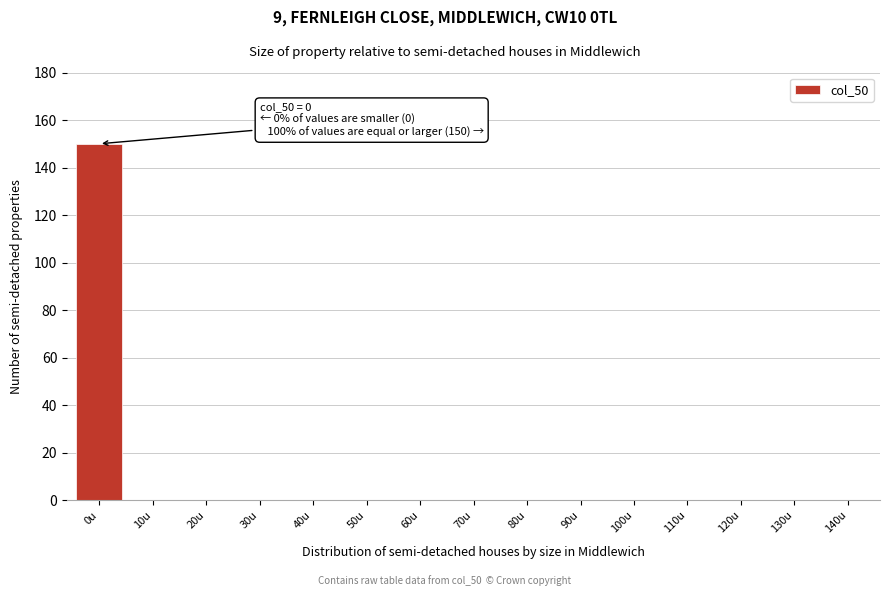

Reading left to right, transcribe all the data shown in this chart.

0u=150	10u=0	20u=0	30u=0	40u=0	50u=0	60u=0	70u=0	80u=0	90u=0	100u=0	110u=0	120u=0	130u=0	140u=0